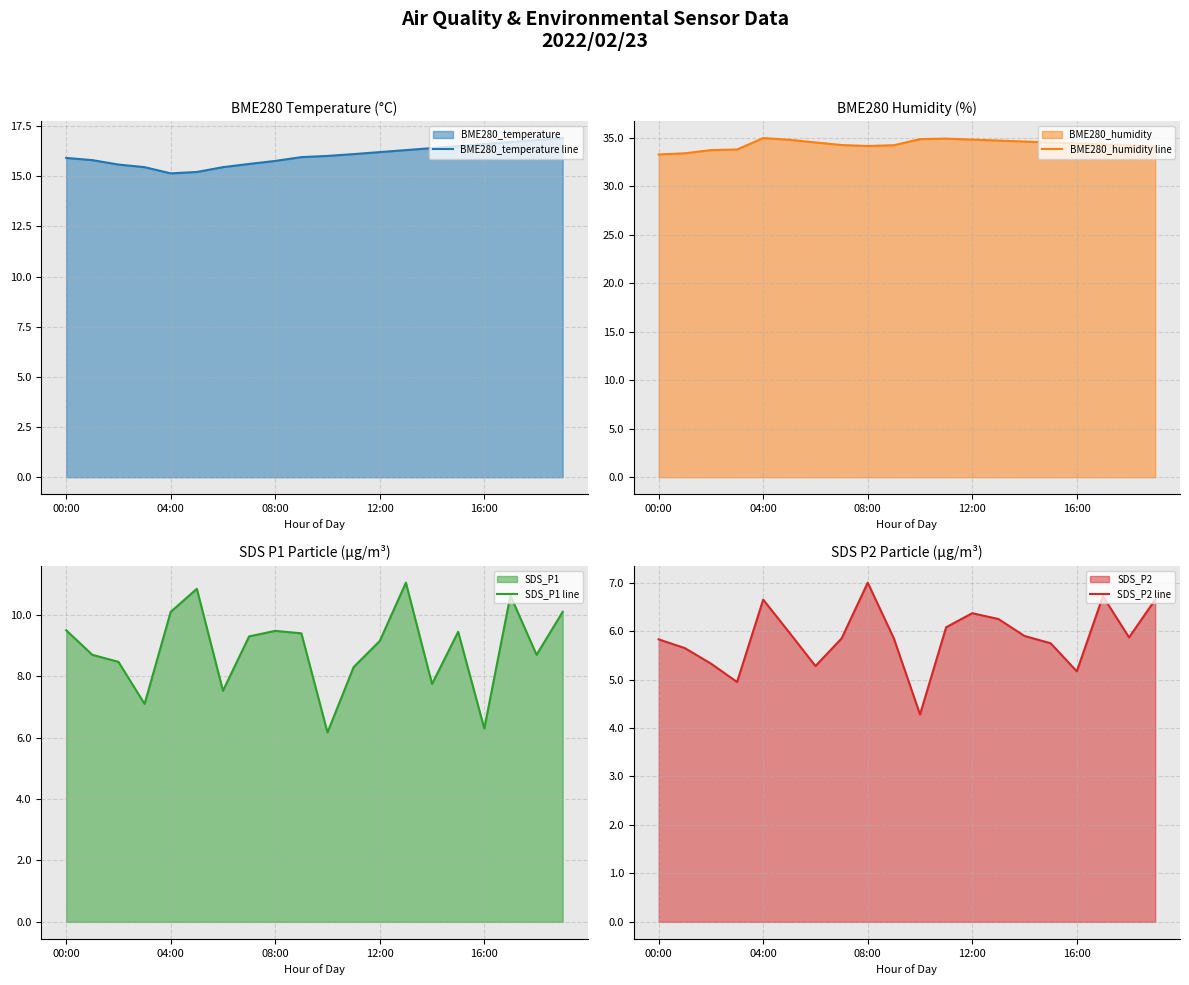

True or false: BME280_humidity line and SDS_P2 line cross at least once.

False